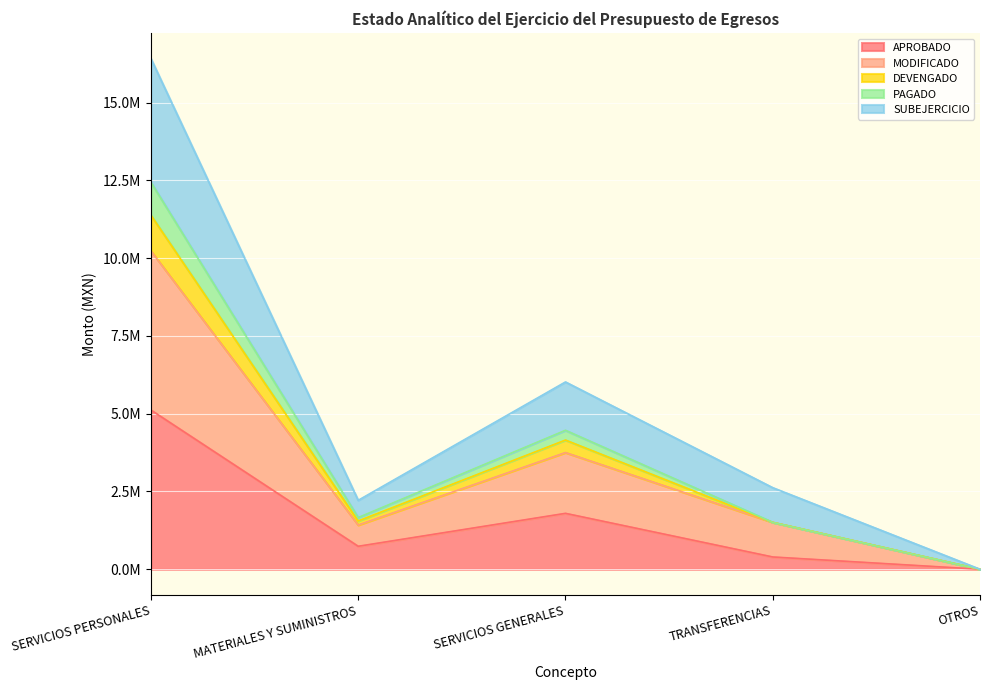

The MODIFICADO series shows 3019126.9 at MATERIALES Y SUMINISTROS. True or false?

False